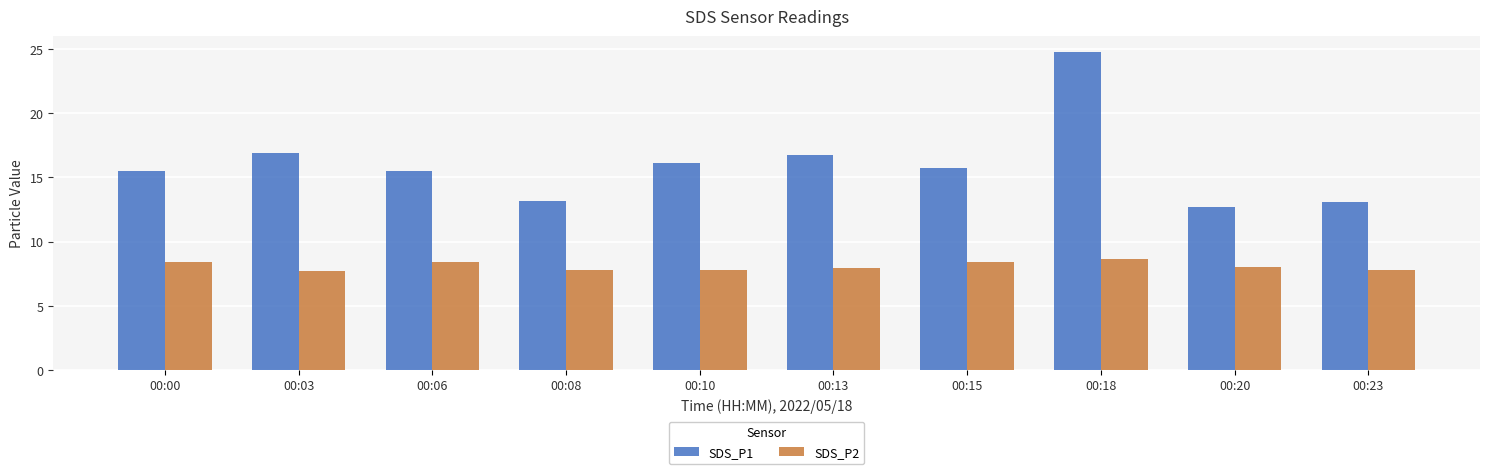

Between 00:10 and 00:23, which series saw the biggest shift?

SDS_P1